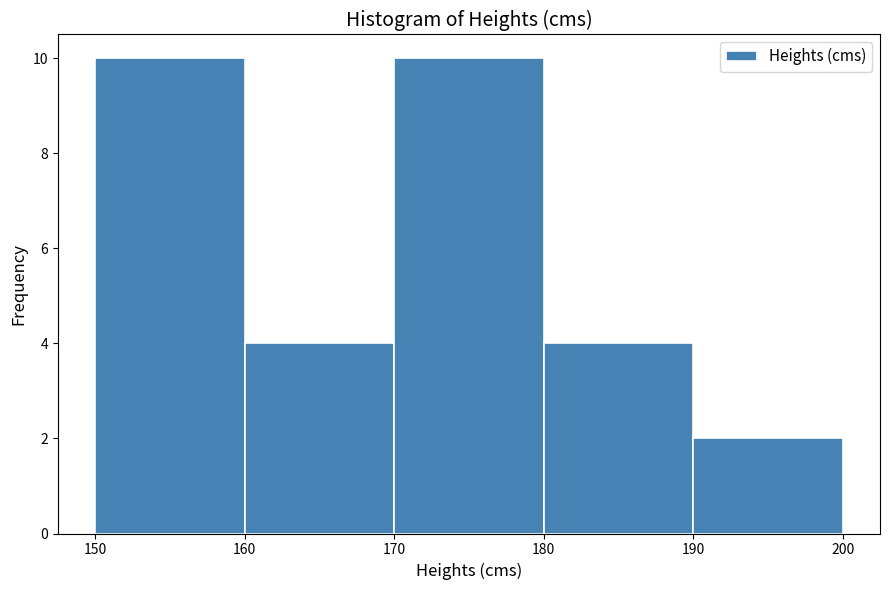

Reading left to right, list every bar in this chart as the range it spans on the x-axis followed by its height. The values are not printed on the chart, so give them approximately, as read against the axis.

150 to 160: 10
160 to 170: 4
170 to 180: 10
180 to 190: 4
190 to 200: 2